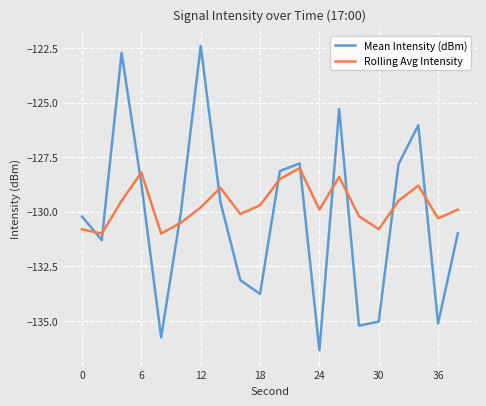

List the series in order of their peak value, lowest first.

Rolling Avg Intensity, Mean Intensity (dBm)